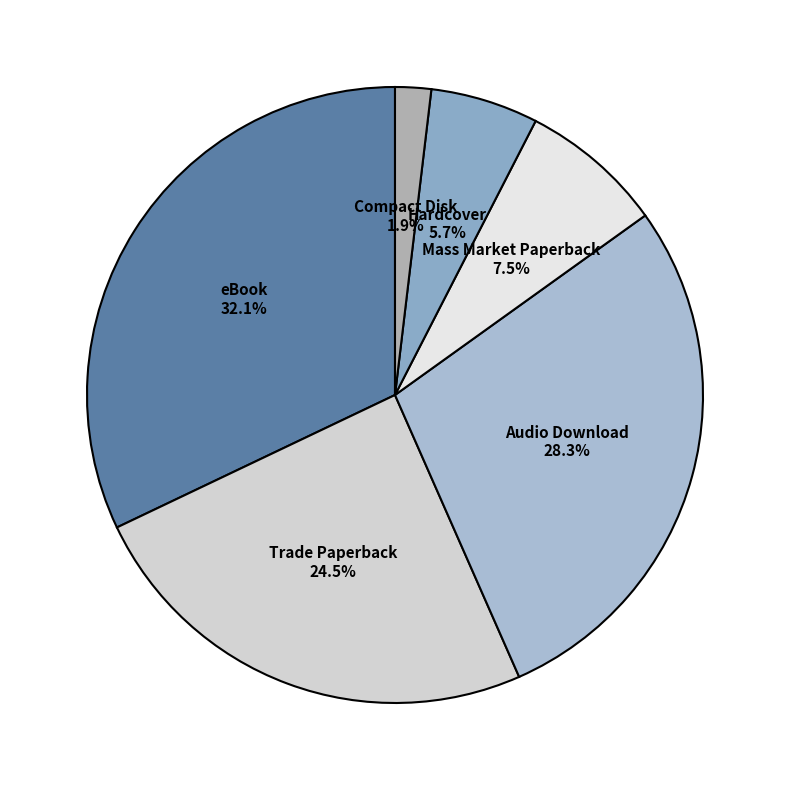

How many segments does this pie chart have?

6